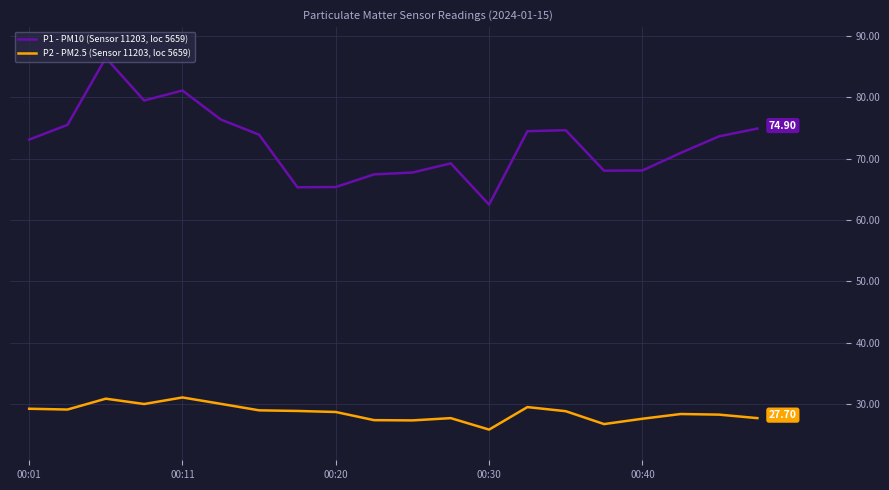

List the series in order of their overall mean, lowest first.

P2 - PM2.5 (Sensor 11203, loc 5659), P1 - PM10 (Sensor 11203, loc 5659)